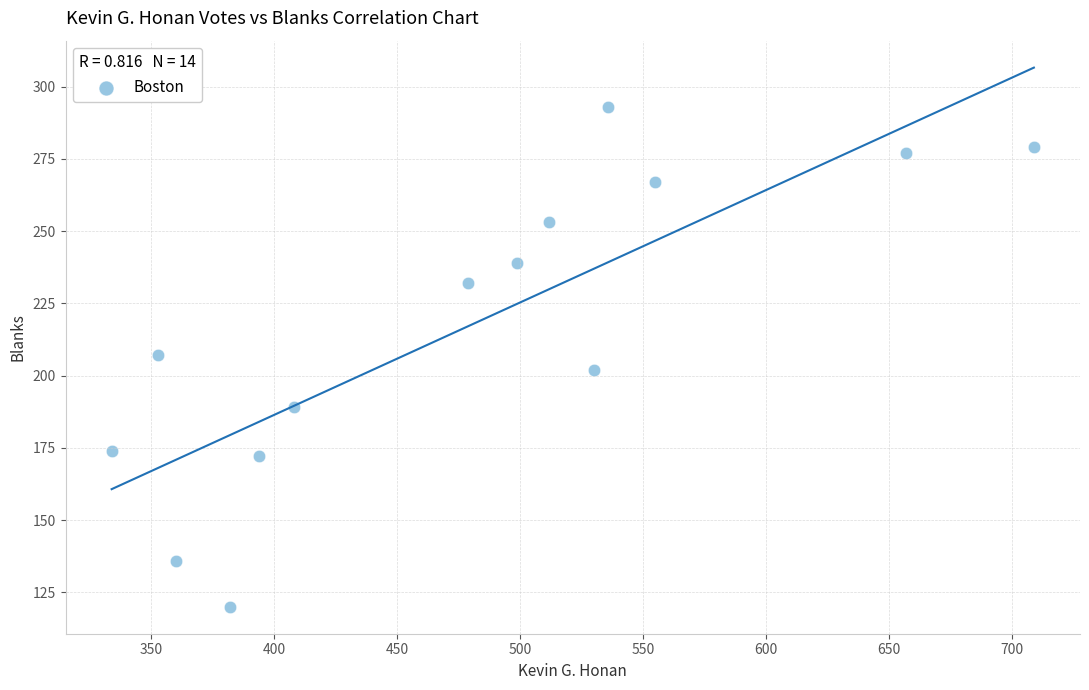

What is the range of Y values (max minus min)?

173